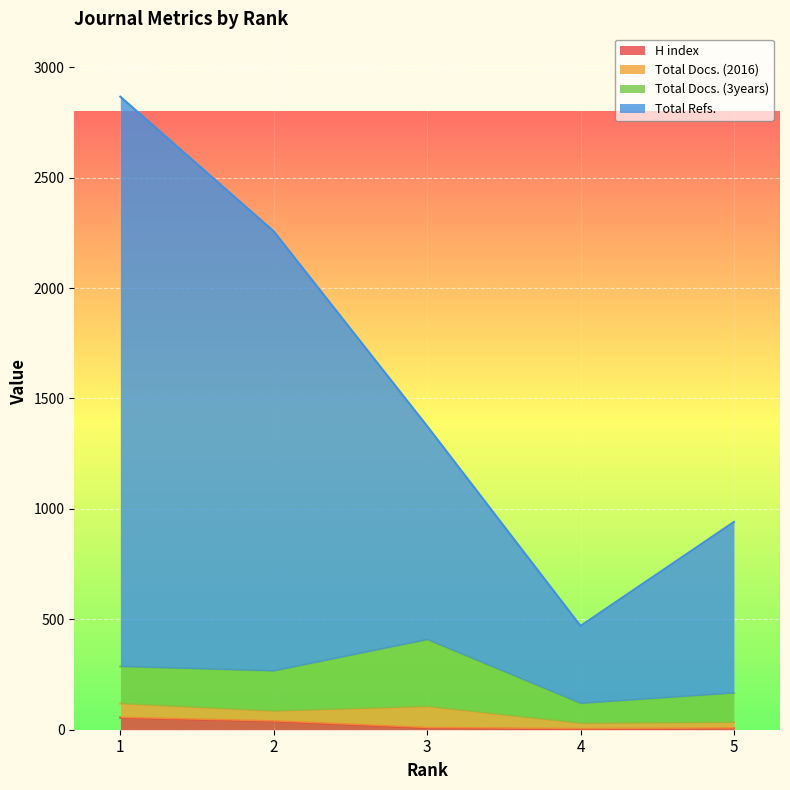

Is the value of H index at 4 greater than the value of Total Refs. at 4?

No